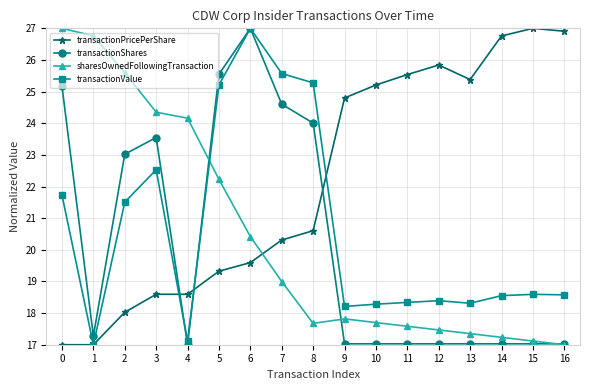

After their last crossing, which series has the higher values: transactionValue or sharesOwnedFollowingTransaction?

transactionValue